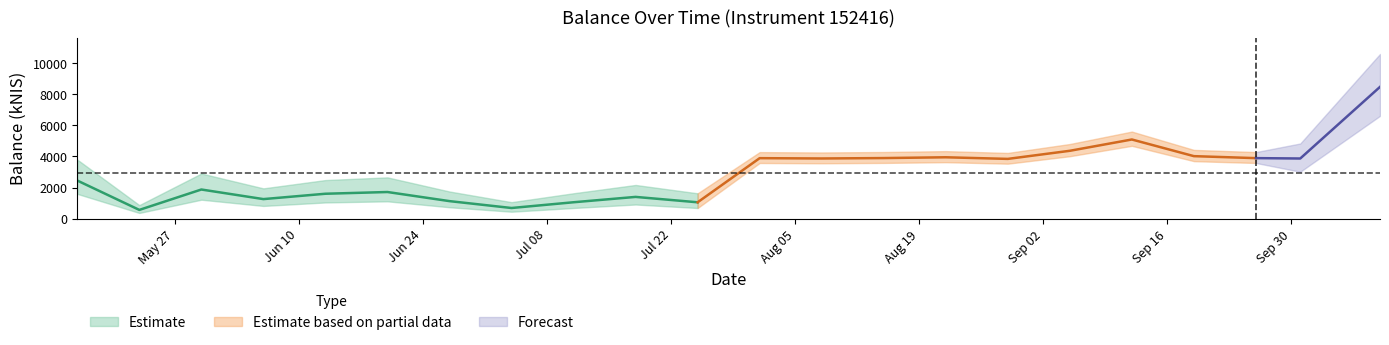

Reading left to right, list all the values displayed in this chart.

2451.1	560.8	1873.6	1256.1	1601.1	1712.3	1126.1	683.4	1053.2	1397.5	1050.8	3891.7	3871.3	3897.9	3948.6	3844.5	4366.1	5093.8	4021.3	3893.7	3869.8	8479.9